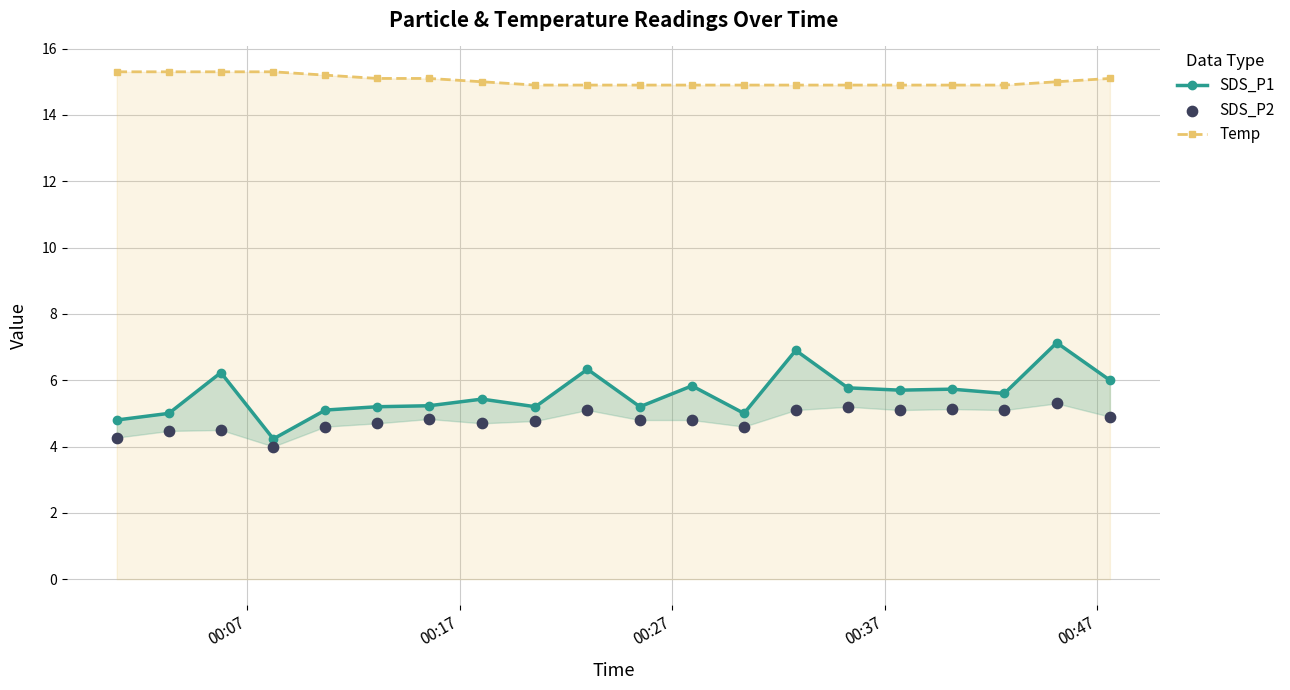

What are all the series names shown in the legend?

SDS_P1, Temp, SDS_P2